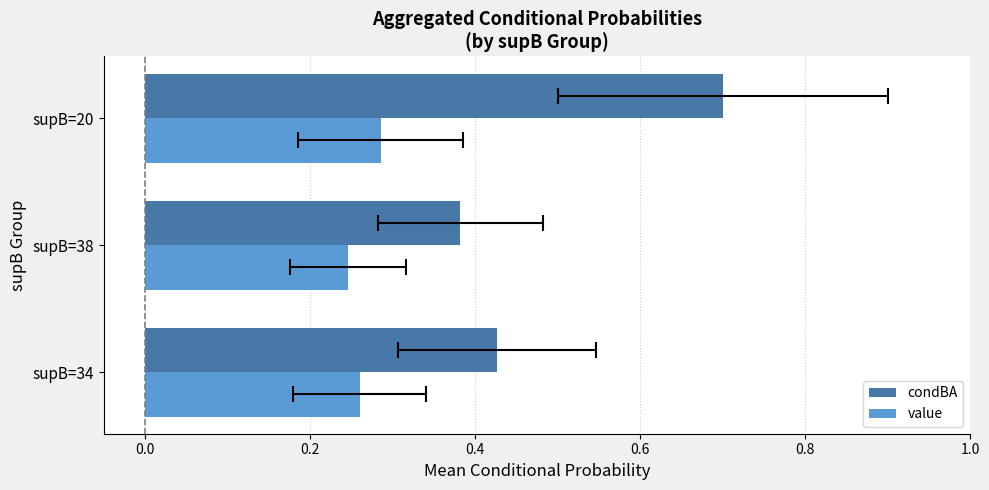

Is it true that condBA equals 0.7 at supB=20?

True